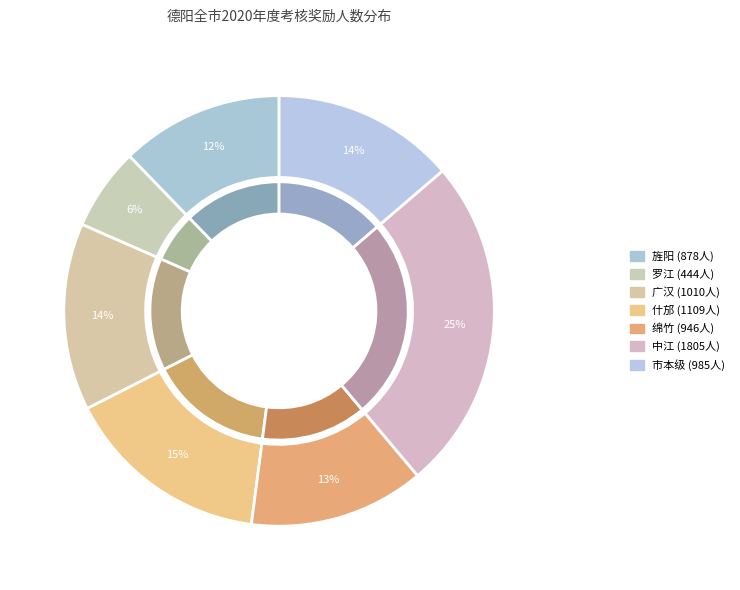

Does any single category account for the majority?

No